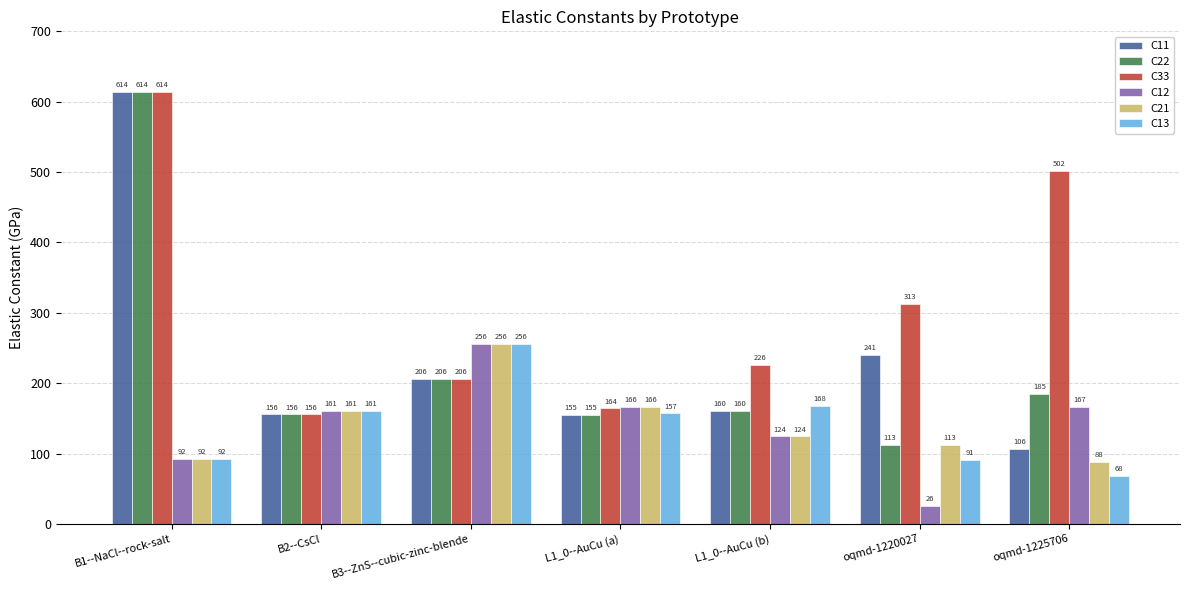

Which series changed the most between L1_0--AuCu (b) and oqmd-1220027?

C12